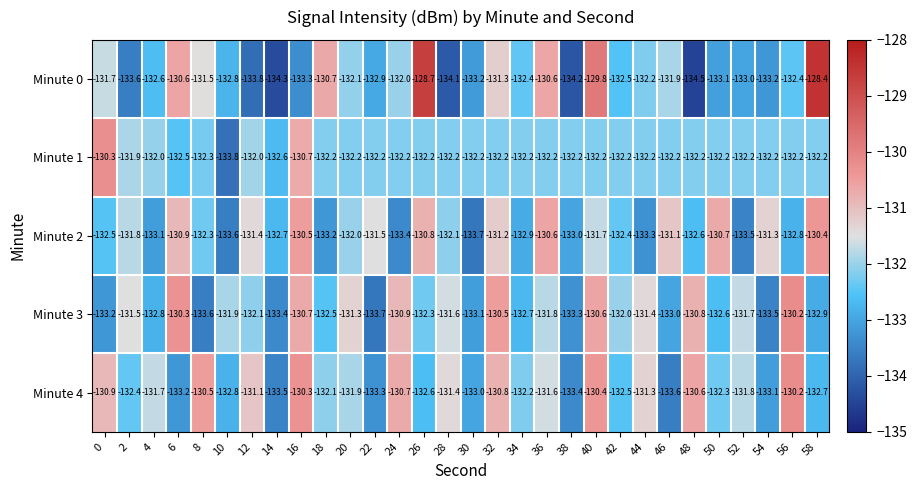

What is the maximum value shown in the chart?

-128.4